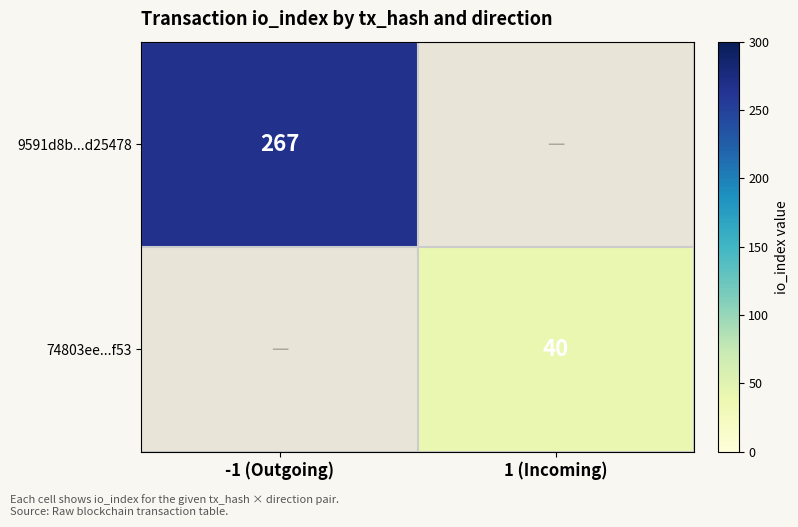

Is it true that 74803ee...f53 equals 13 at 1 (Incoming)?

False